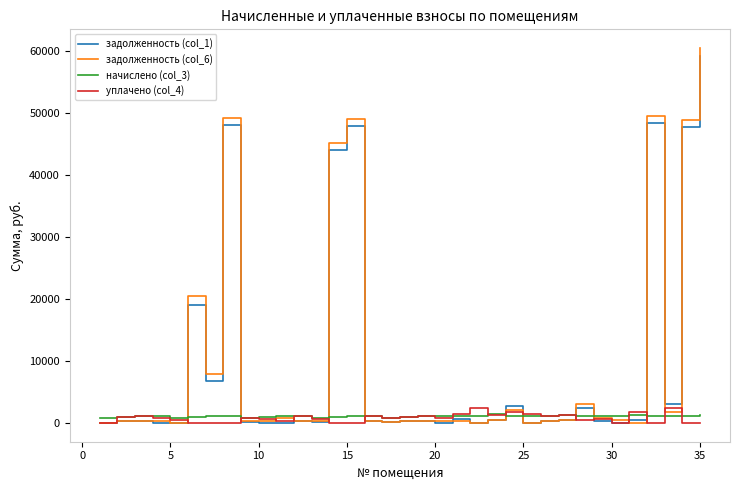

What is the highest value of the задолженность (col_6) series?

60436.2